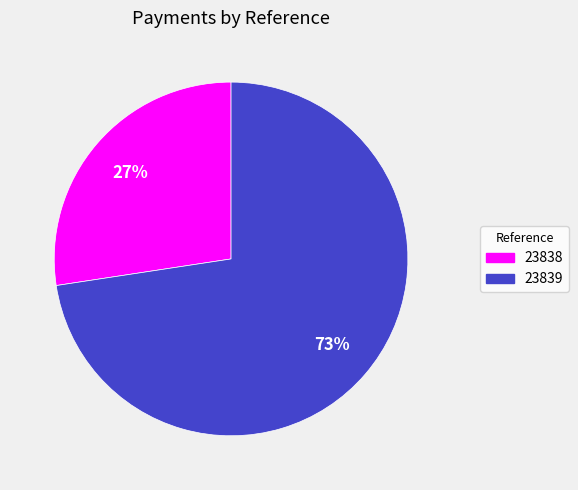

Approximately how many times larger is the value at 23838 compared to 23839?

0.4